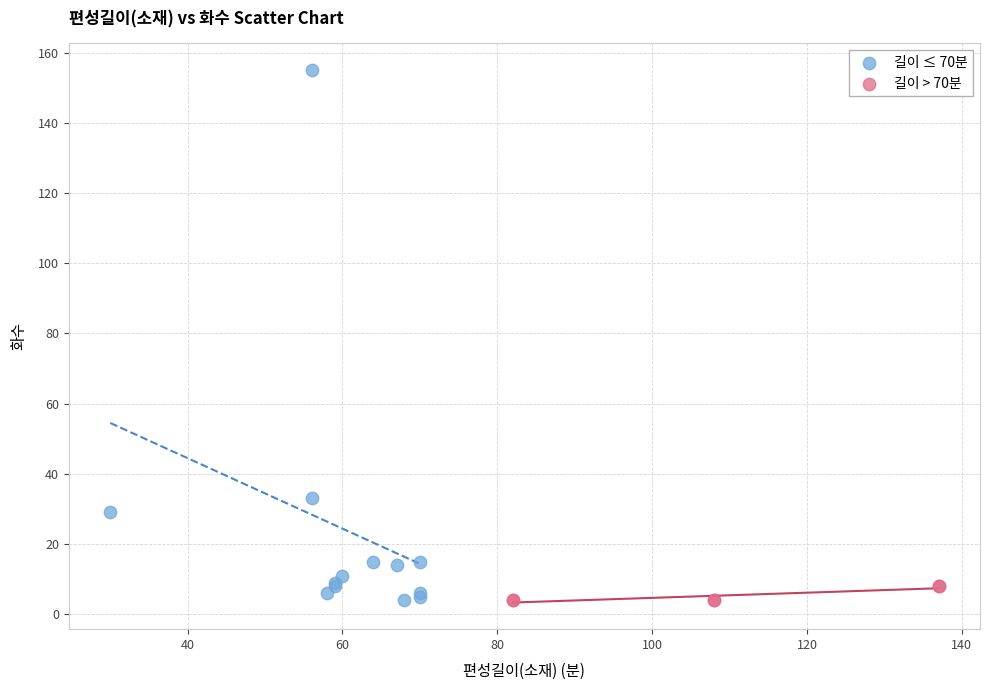

Which series reaches the maximum Y coordinate?

길이 ≤ 70분